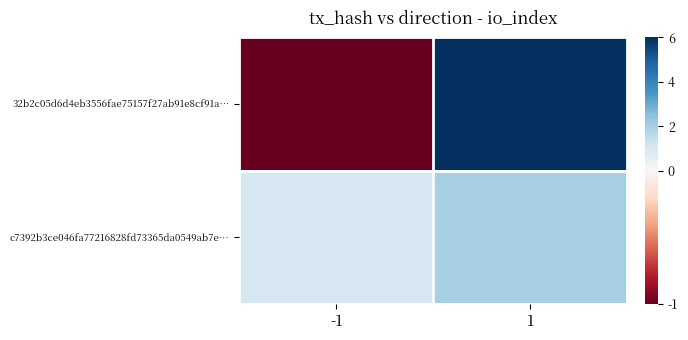

At how many categories does at least one series exceed 5?

1